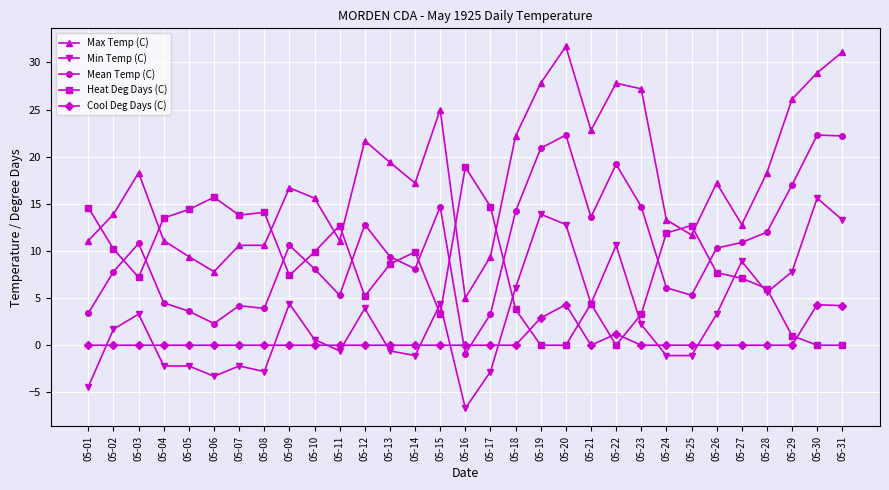

Which category has the highest value in the Max Temp (C) series?

05-20